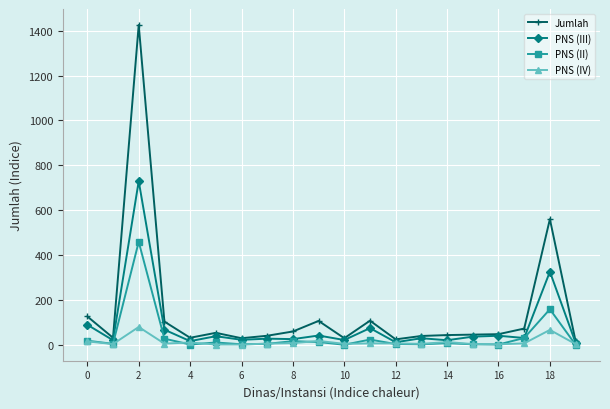

List the series in order of their peak value, highest first.

Jumlah, PNS (III), PNS (II), PNS (IV)